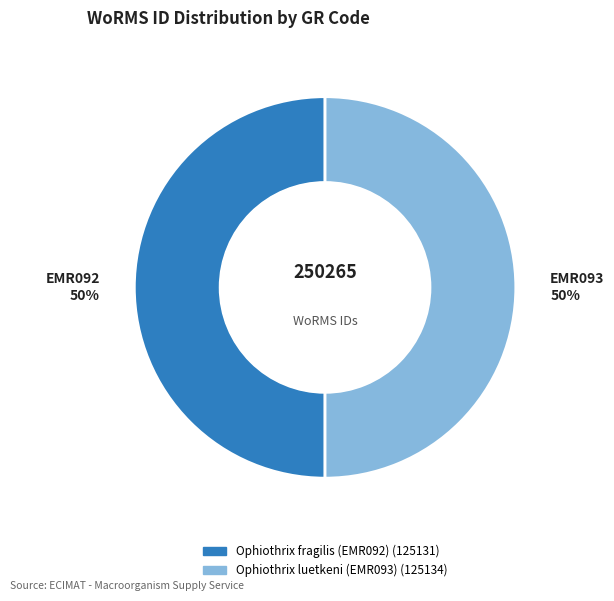

Approximately how many times larger is the value at Ophiothrix luetkeni (EMR093) compared to Ophiothrix fragilis (EMR092)?

1.0